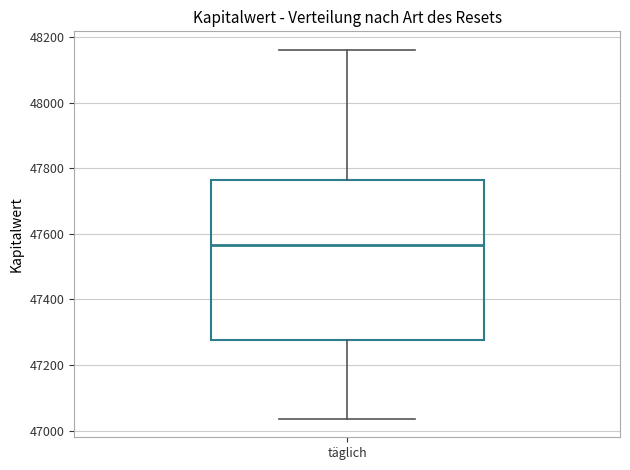

Where is the lower edge of the box for täglich on the y-axis? The values are not printed on the chart, so give them approximately, as read against the axis.

47280